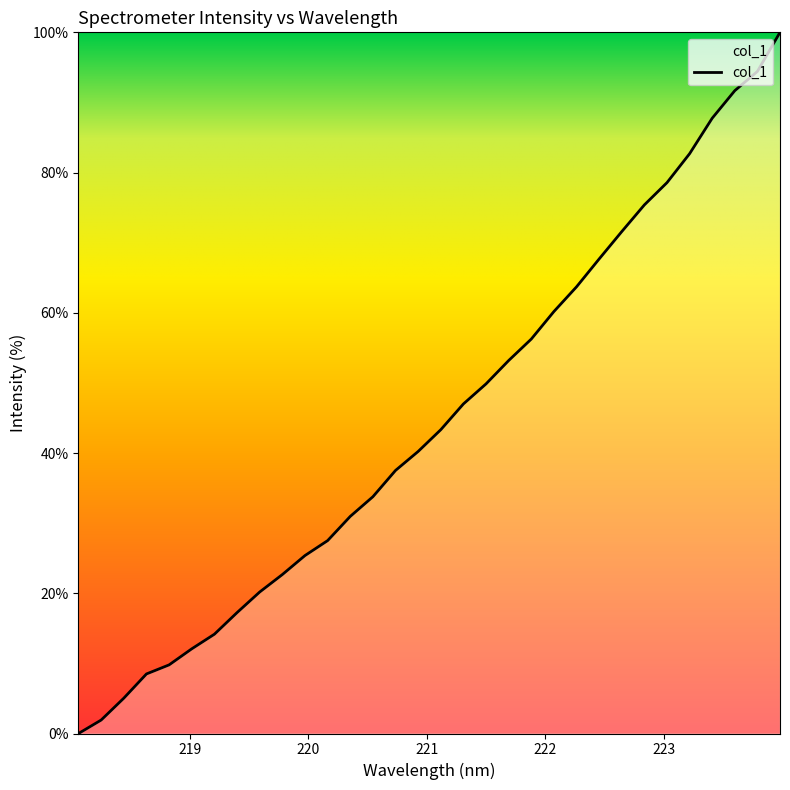

What is the sum of all values?

1430.2